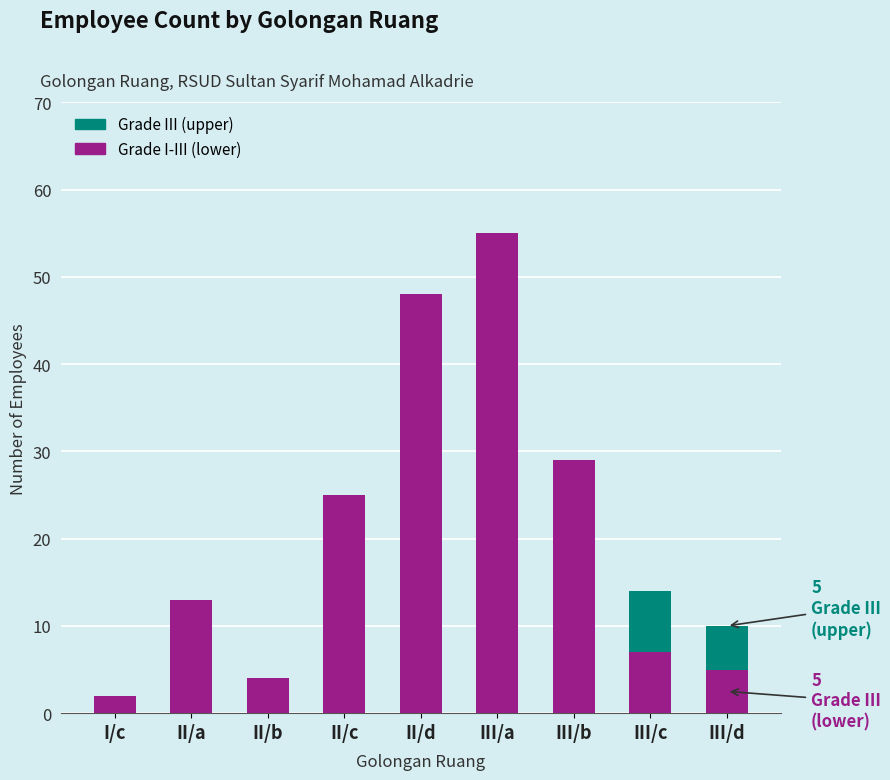

How many series are shown in this chart?

2